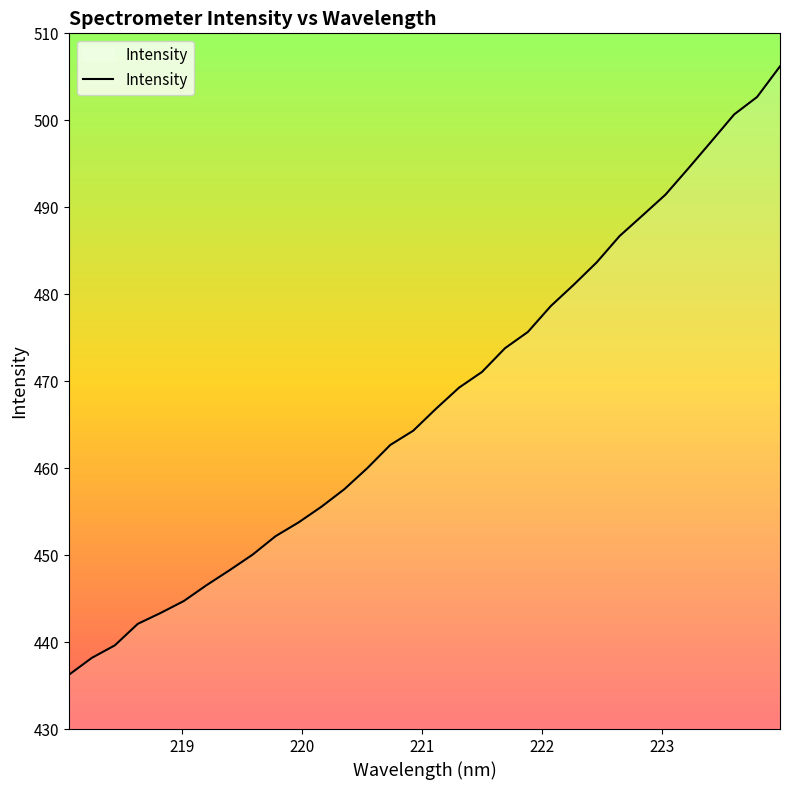

What is the minimum value shown in the chart?

436.2